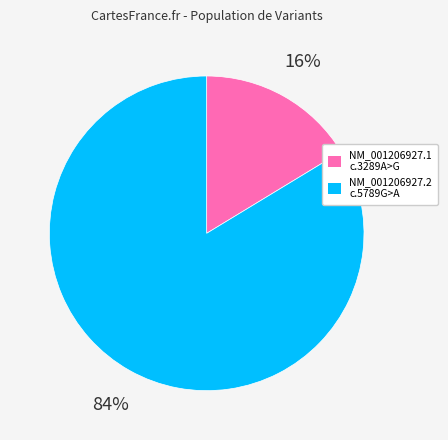

What percentage is the NM_001206927.2 c.5789G>A slice, to the nearest percent?

84%